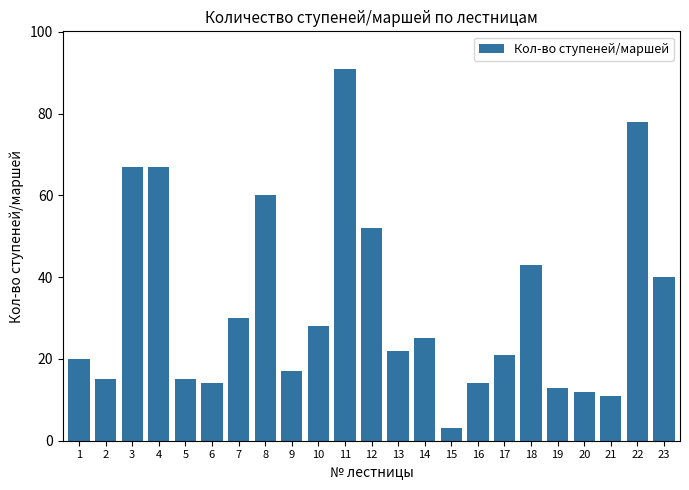

What is the average value?

33